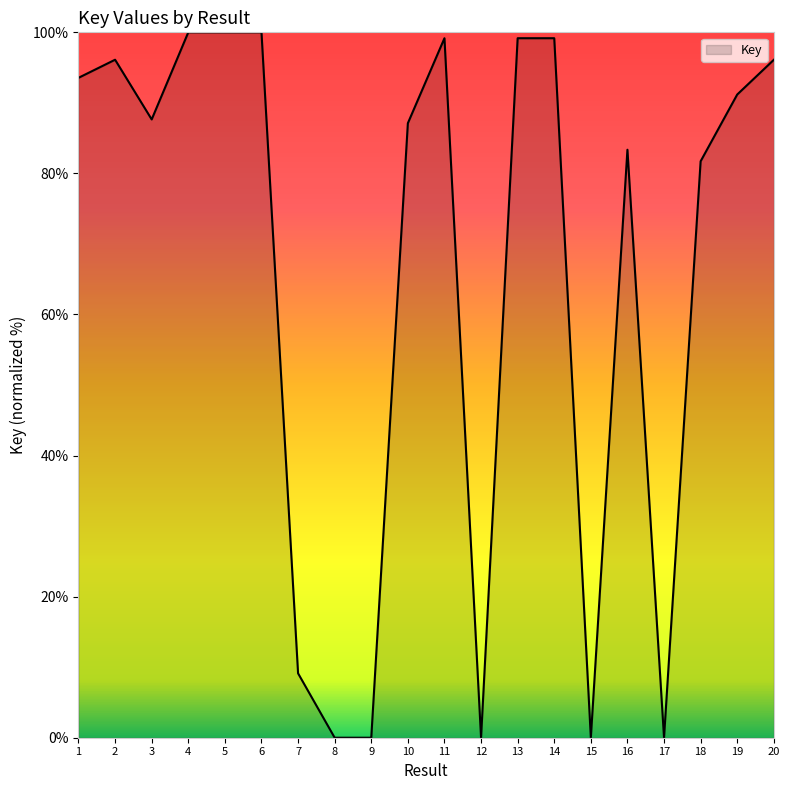

What is the sum of all values?

1323.4